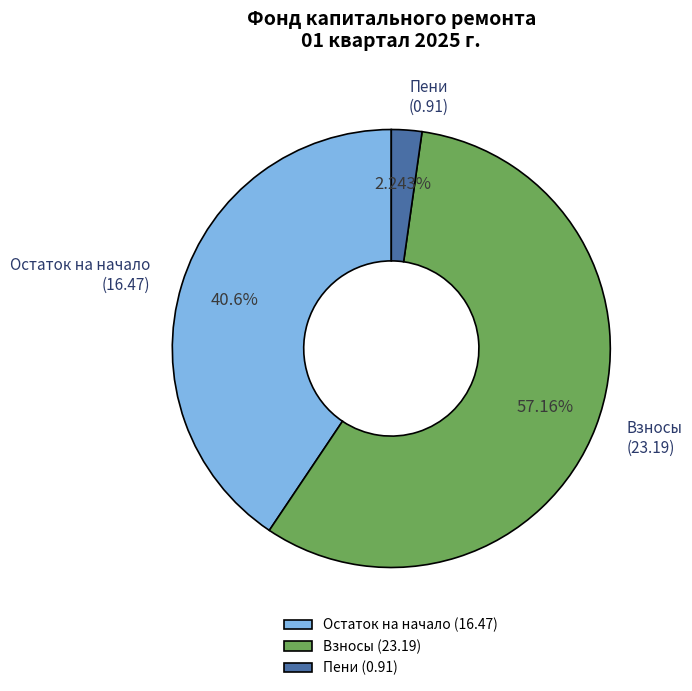

What is the smallest slice in the pie chart?

Пени (0.91)